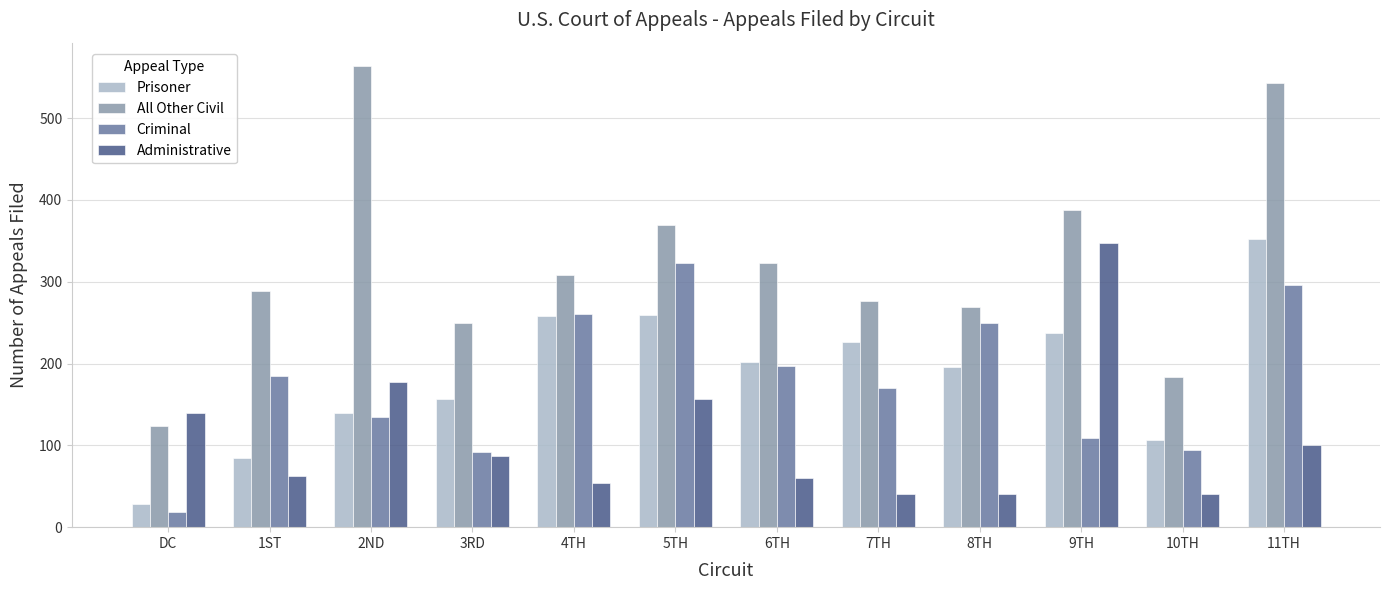

True or false: Criminal has a value of 94 at 10TH.

True